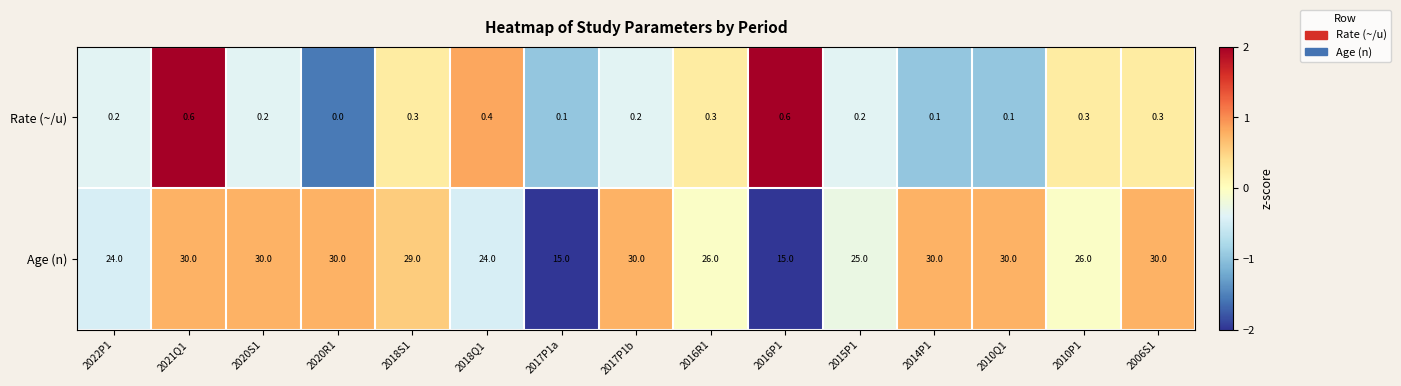

What is the smallest value displayed?

0.0